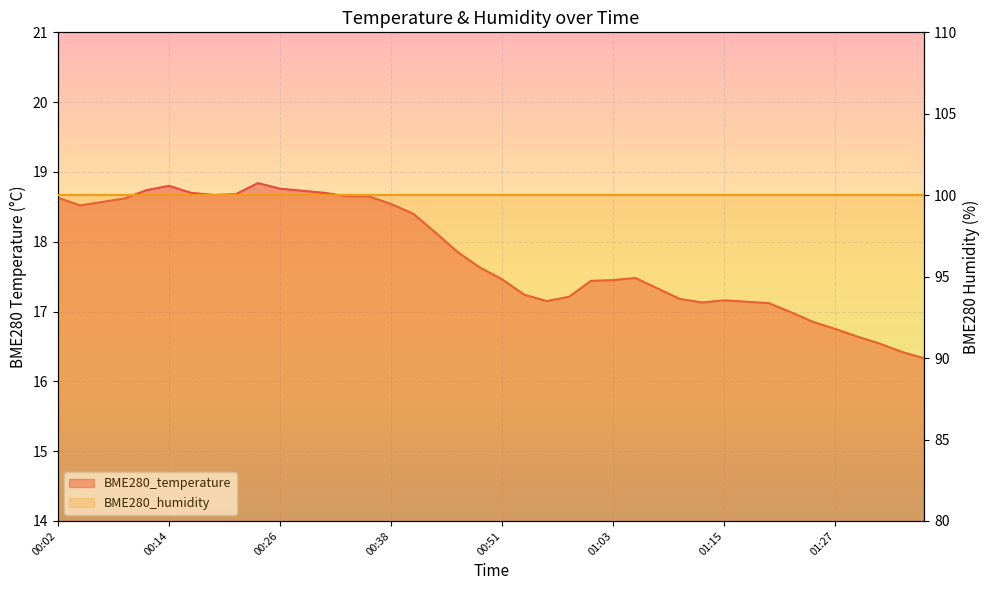

How many values are below 17?

7